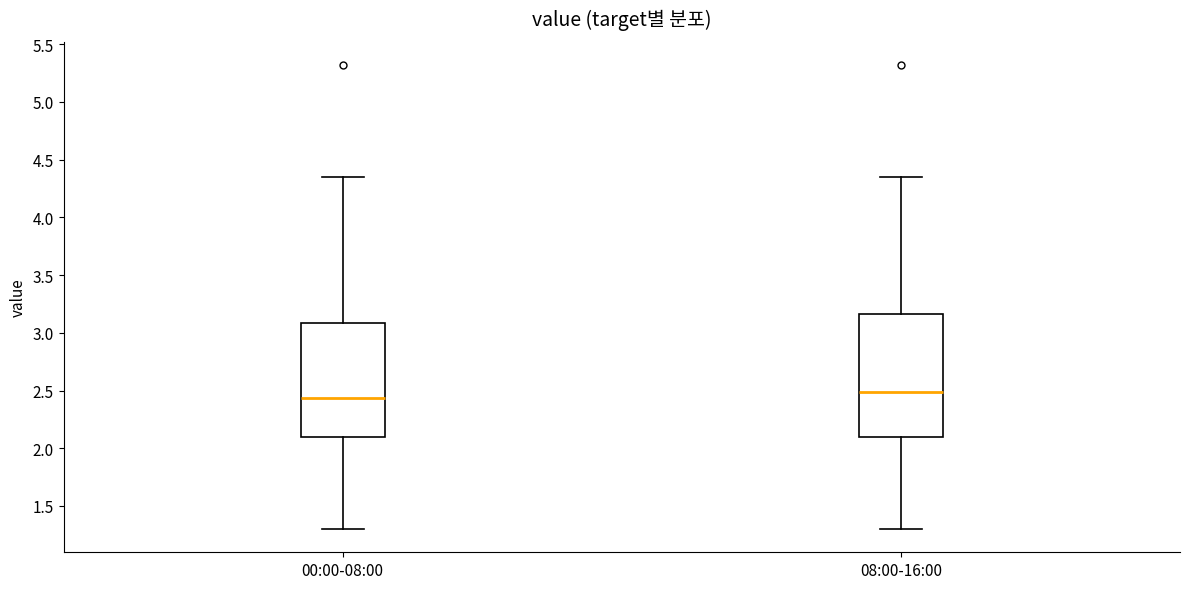

Reading left to right, transcribe this box plot: for each box, give where its median line is, the range the box spans, and where its two whiskers end, as read against the y-axis. The values are not printed on the chart, so give them approximately, as read against the axis.

00:00-08:00: median 2.45, box 2.10 to 3.10, whiskers 1.30 to 4.35
08:00-16:00: median 2.50, box 2.10 to 3.15, whiskers 1.30 to 4.35